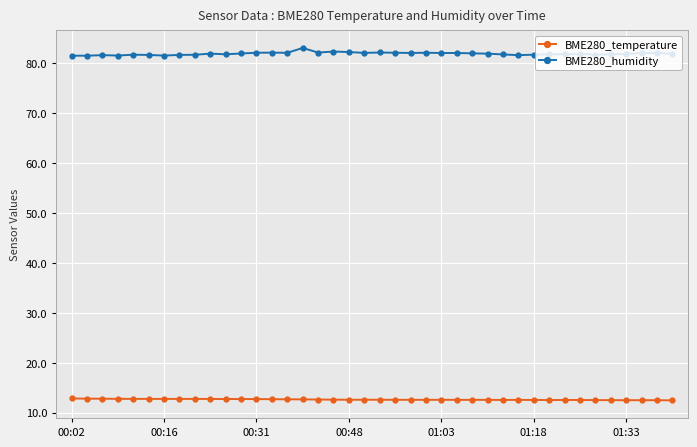

True or false: BME280_temperature and BME280_humidity intersect in this chart.

False